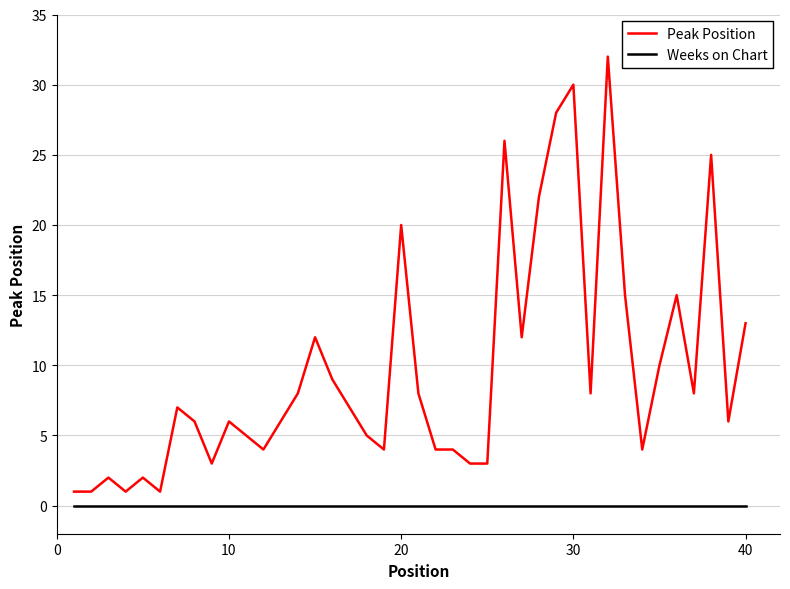

What is the greatest value displayed?

32